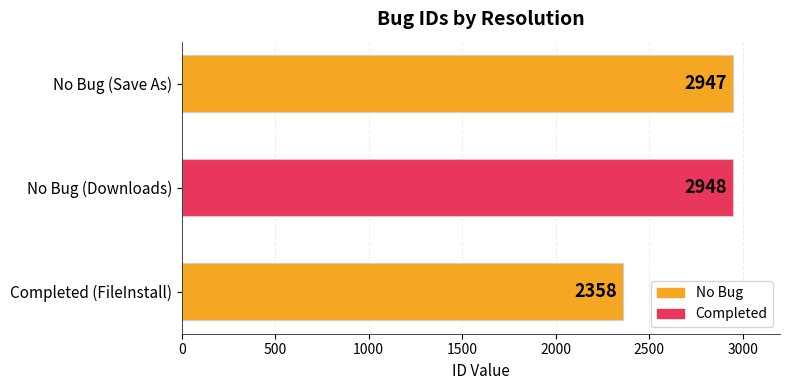

Which label corresponds to the smallest value in the chart?

Completed (FileInstall)